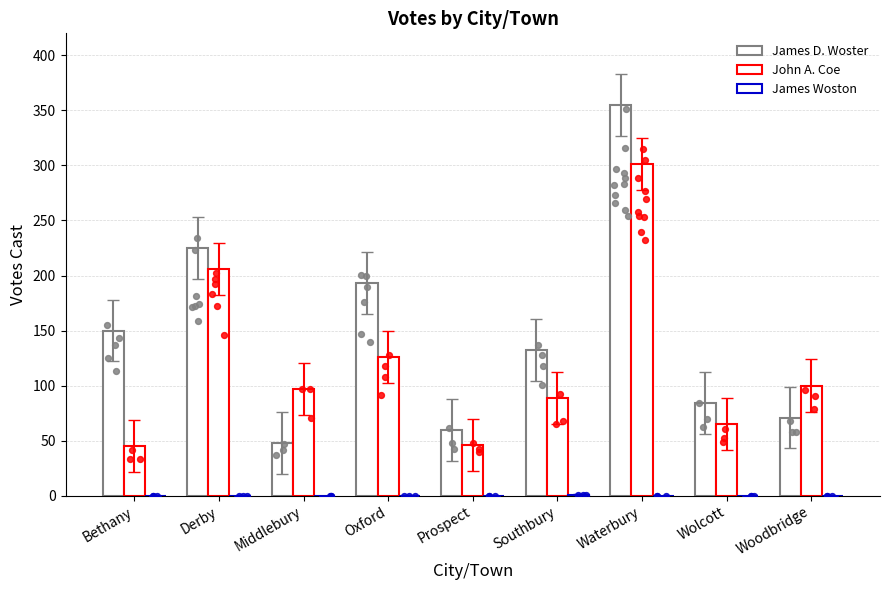

What is the total value across all series at Woodbridge?

171